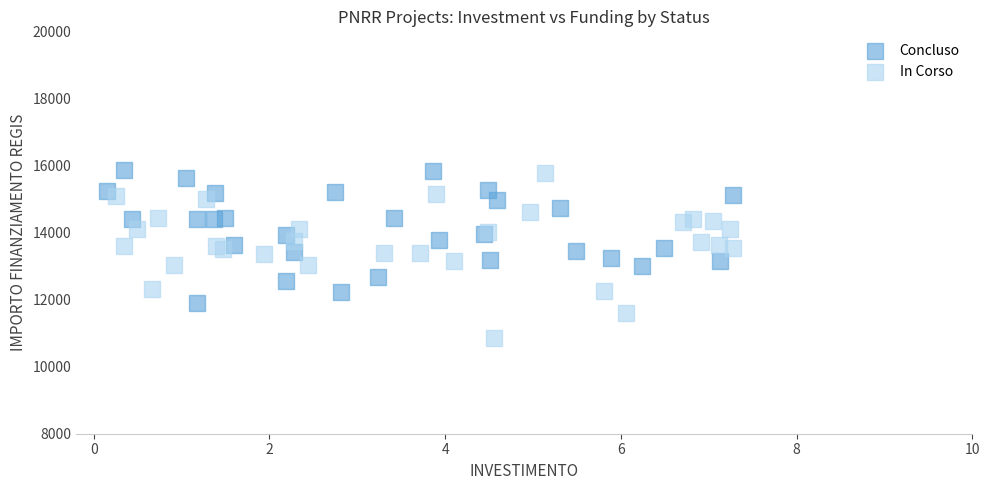

Which series has the widest spread of Y values?

In Corso